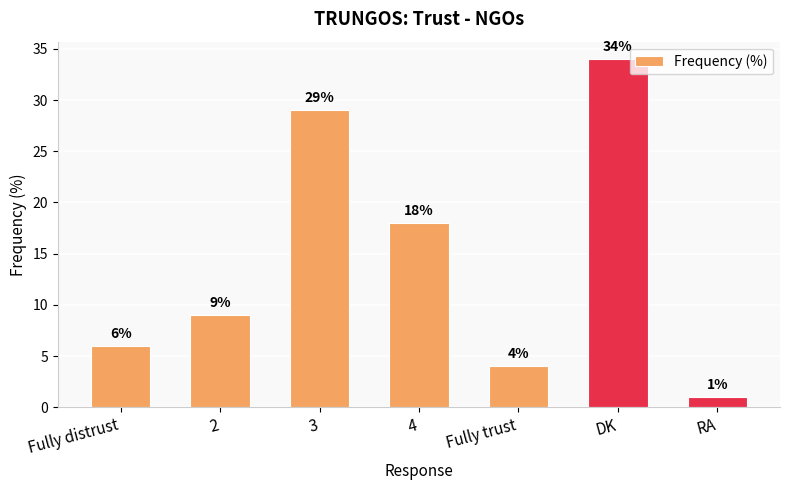

Rank the categories by value from highest to lowest.

DK, 3, 4, 2, Fully distrust, Fully trust, RA